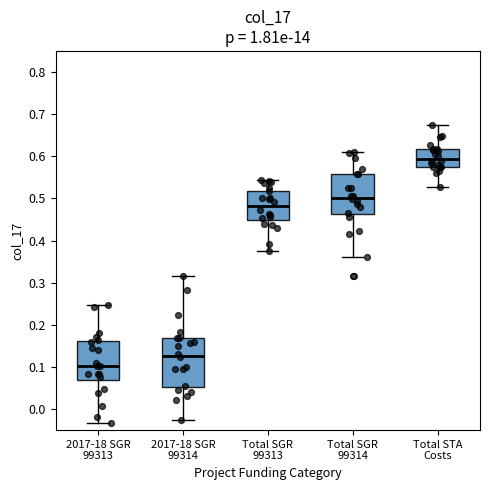

Where does the upper whisker of the box for 2017-18 SGR 99313 end on the y-axis? The values are not printed on the chart, so give them approximately, as read against the axis.

0.25